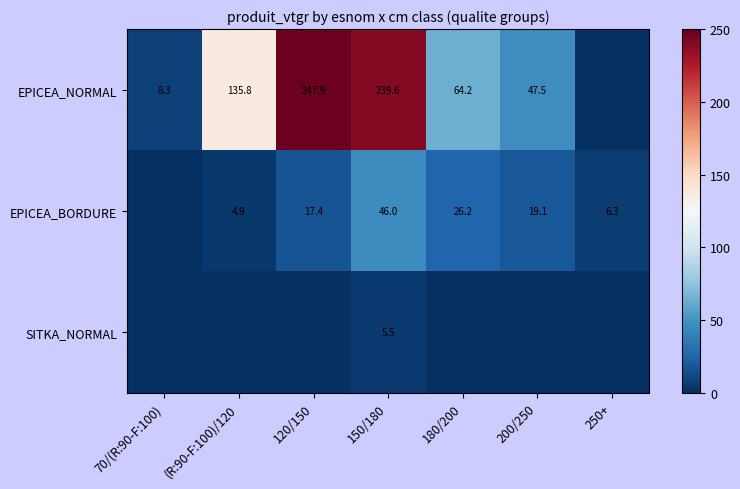

Rank the series at 150/180 from highest to lowest value.

EPICEA_NORMAL, EPICEA_BORDURE, SITKA_NORMAL